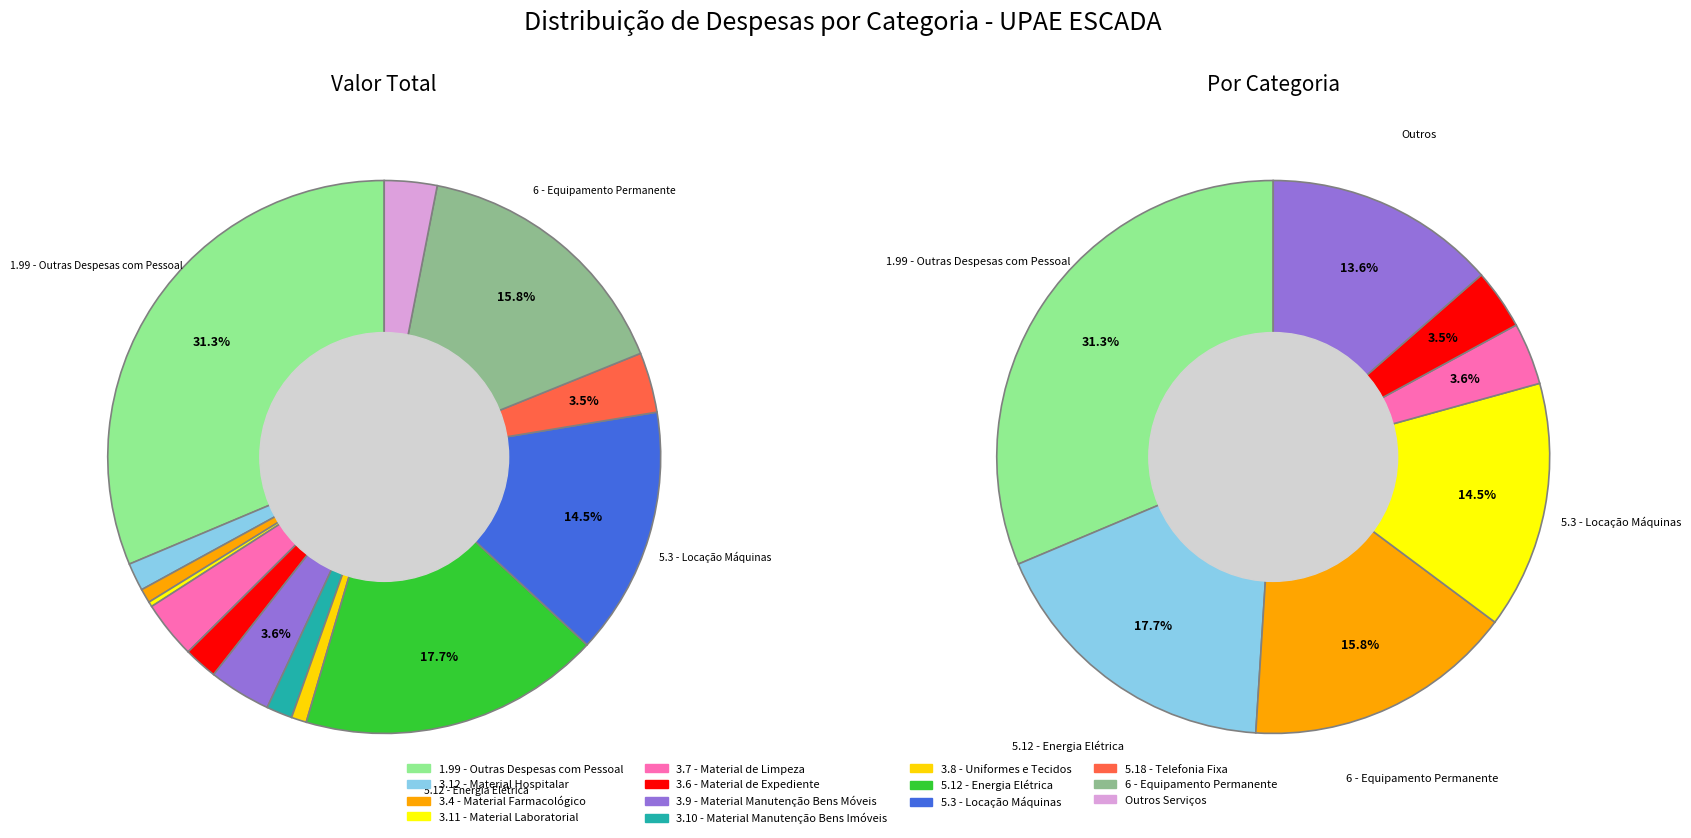

Does 6 - Equipamento Permanente represent more than half of the total?

No